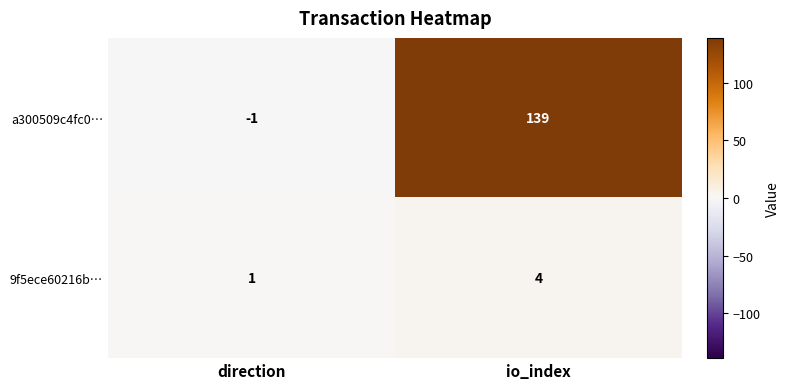

Which series has the widest spread of values?

a300509c4fc0…